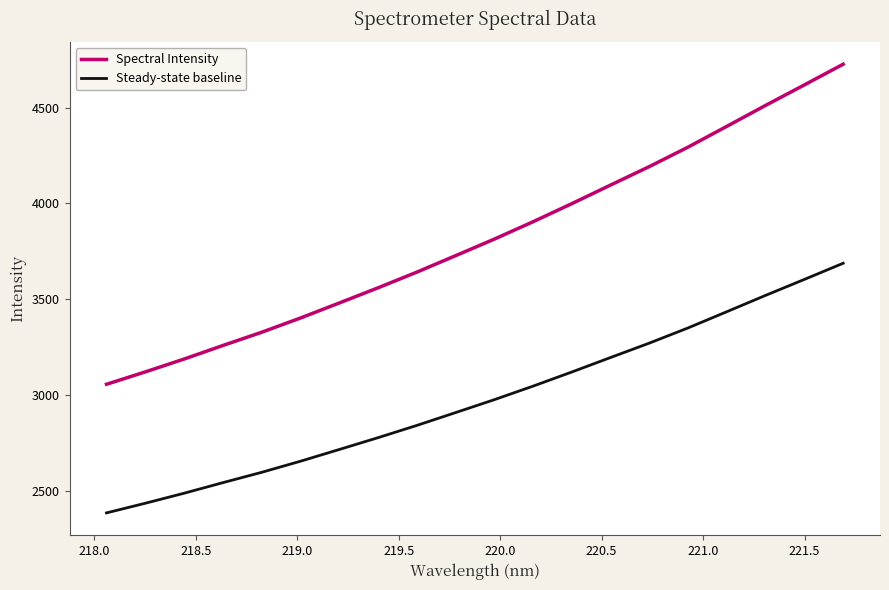

Which series has the largest total across all categories?

Spectral Intensity